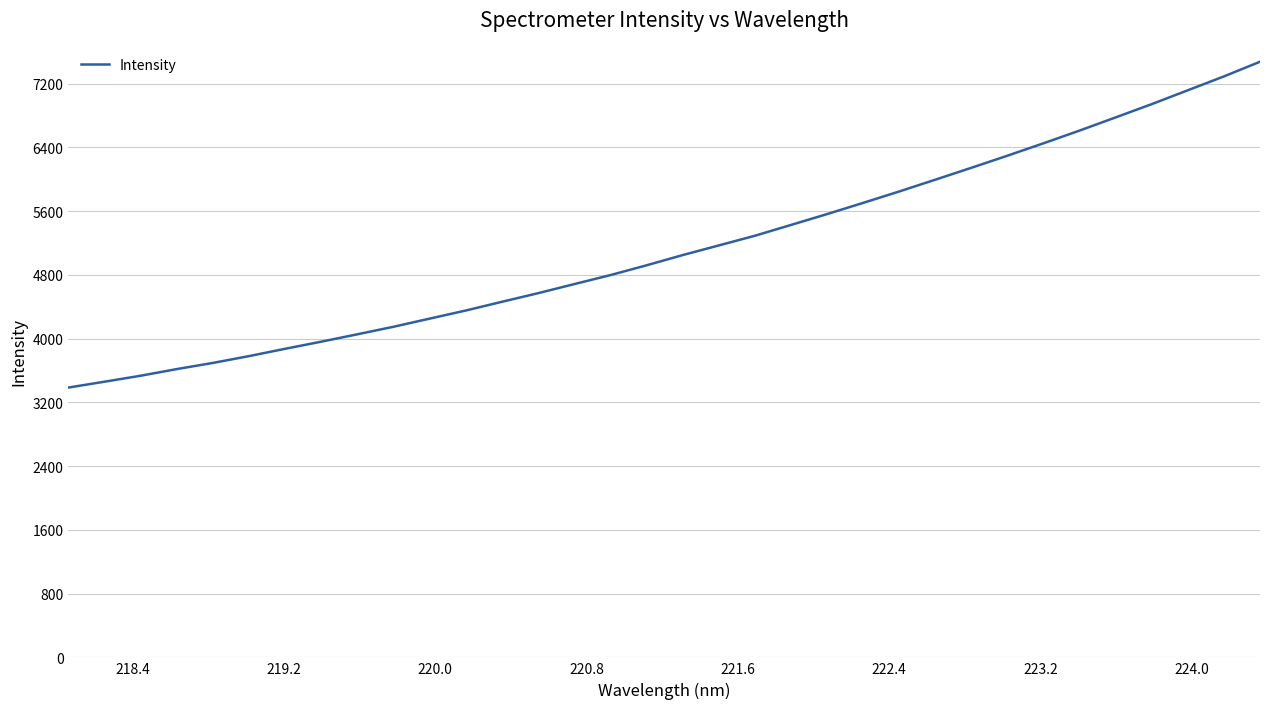

What is the difference between the maximum and minimum values?

4088.8